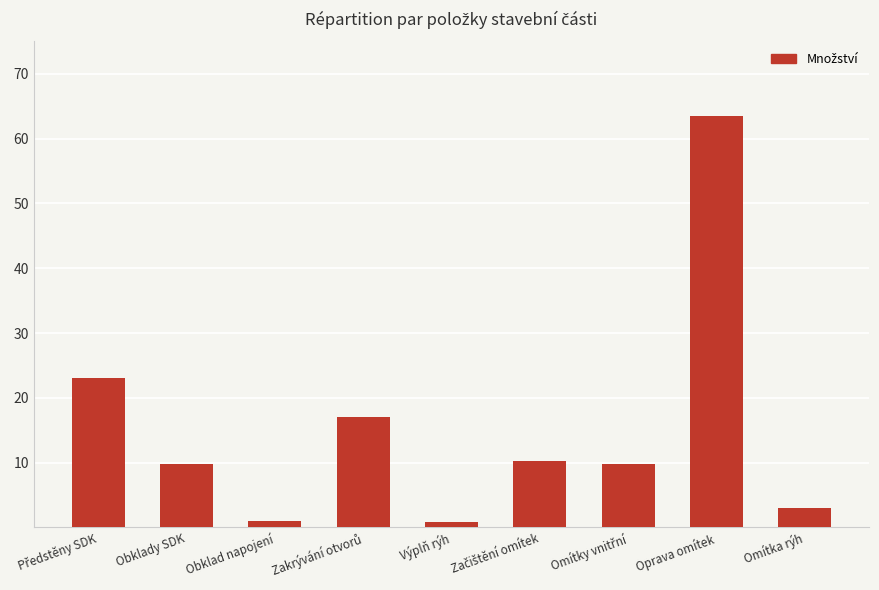

Is it true that the value at Obklady SDK is 6.9?

False